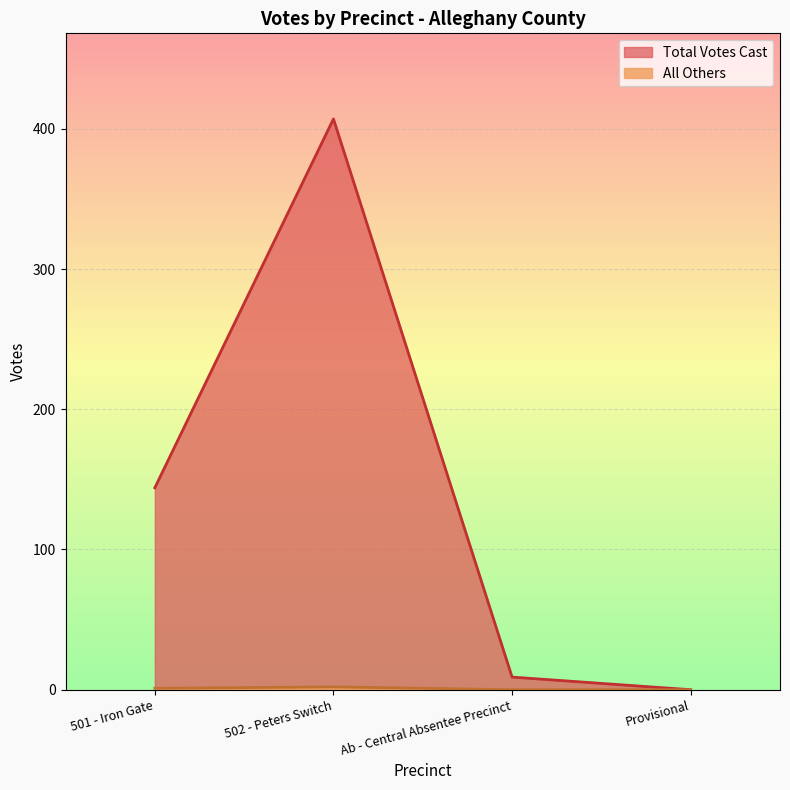

Is it true that Total Votes Cast equals -228 at Provisional?

False